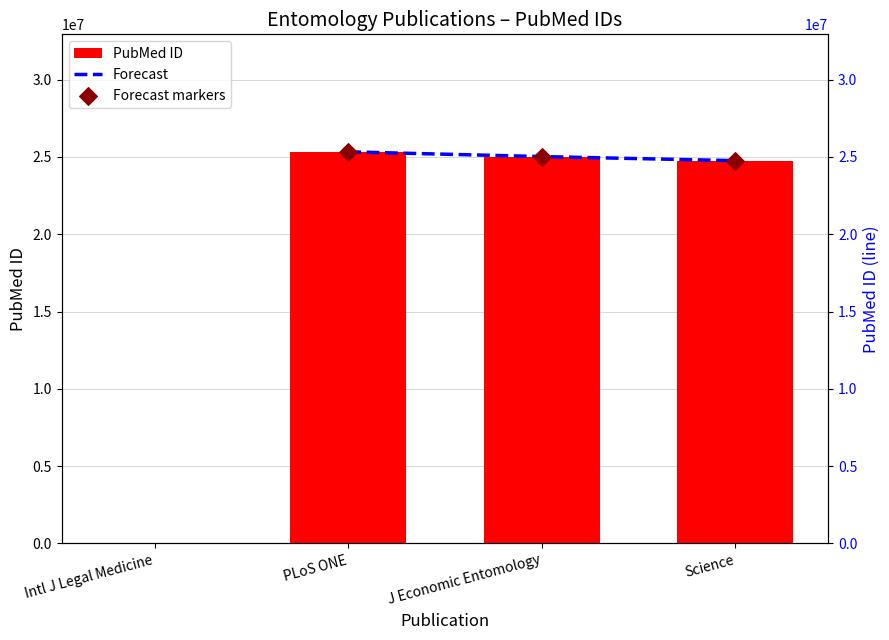

At how many categories does at least one series exceed 6416947?

3